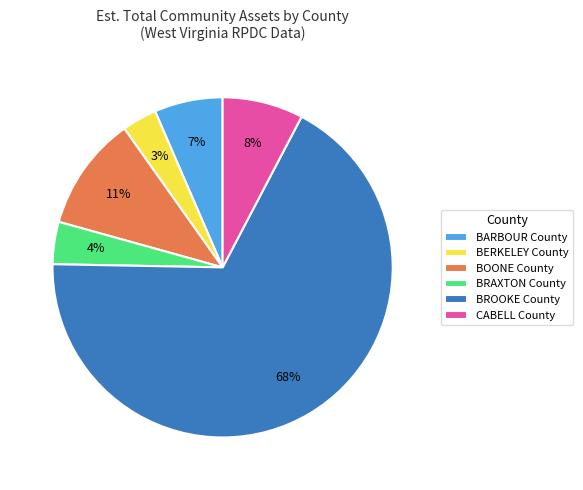

Which category accounts for the majority?

BROOKE County